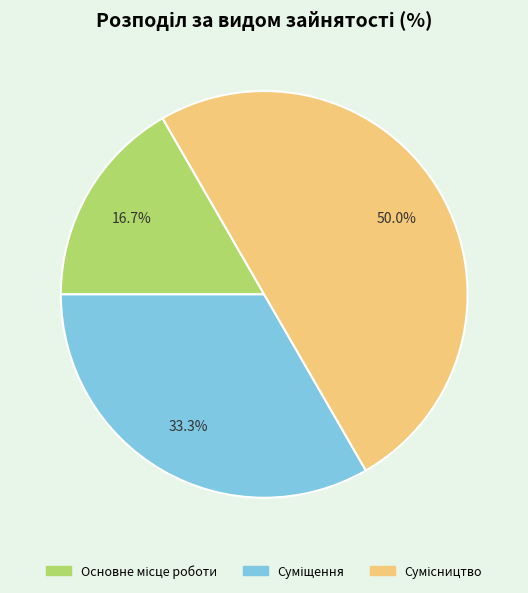

Which category has the smallest portion of the pie?

Основне місце роботи